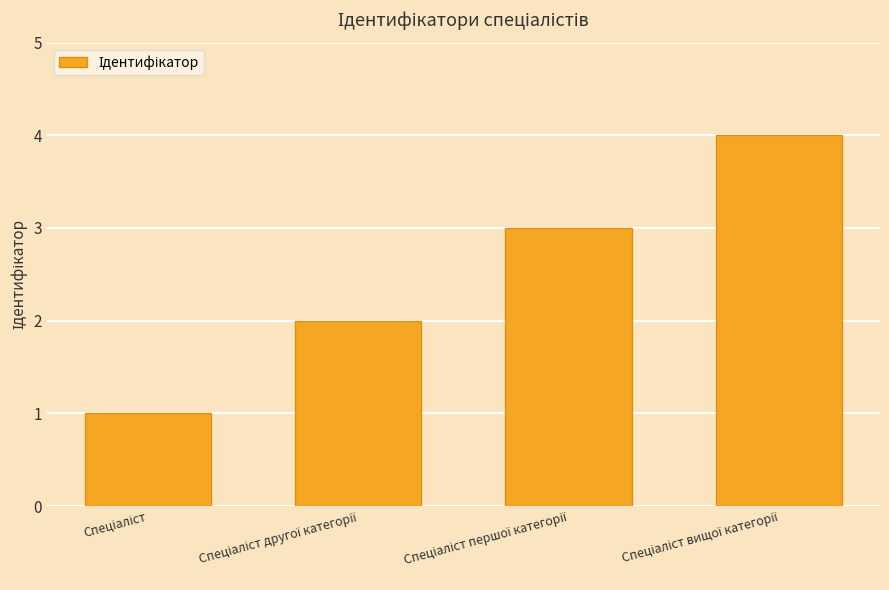

What is the difference between the maximum and minimum values?

3